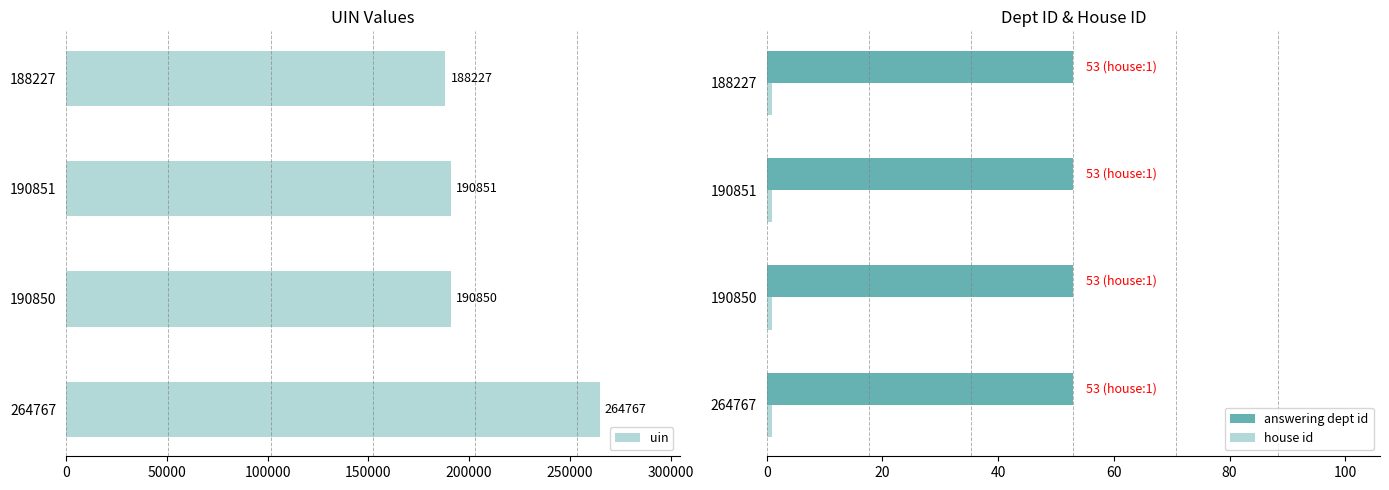

At how many categories does at least one series exceed 14721?

4